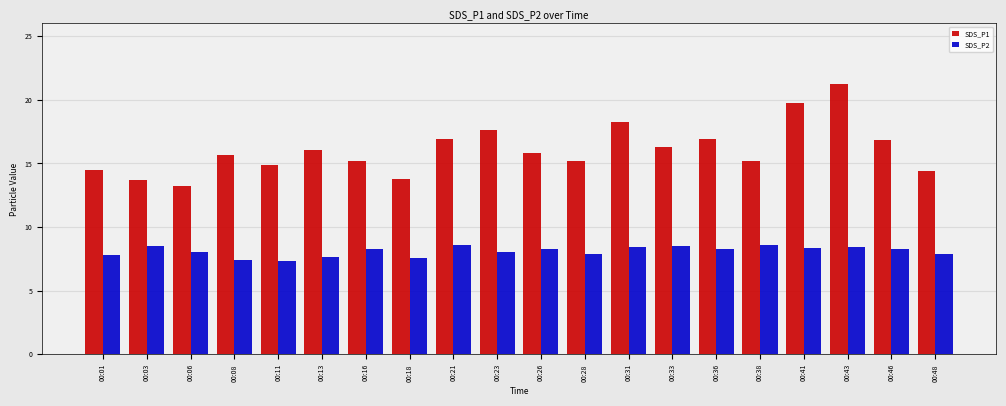

At which label does SDS_P1 reach its peak?

00:43